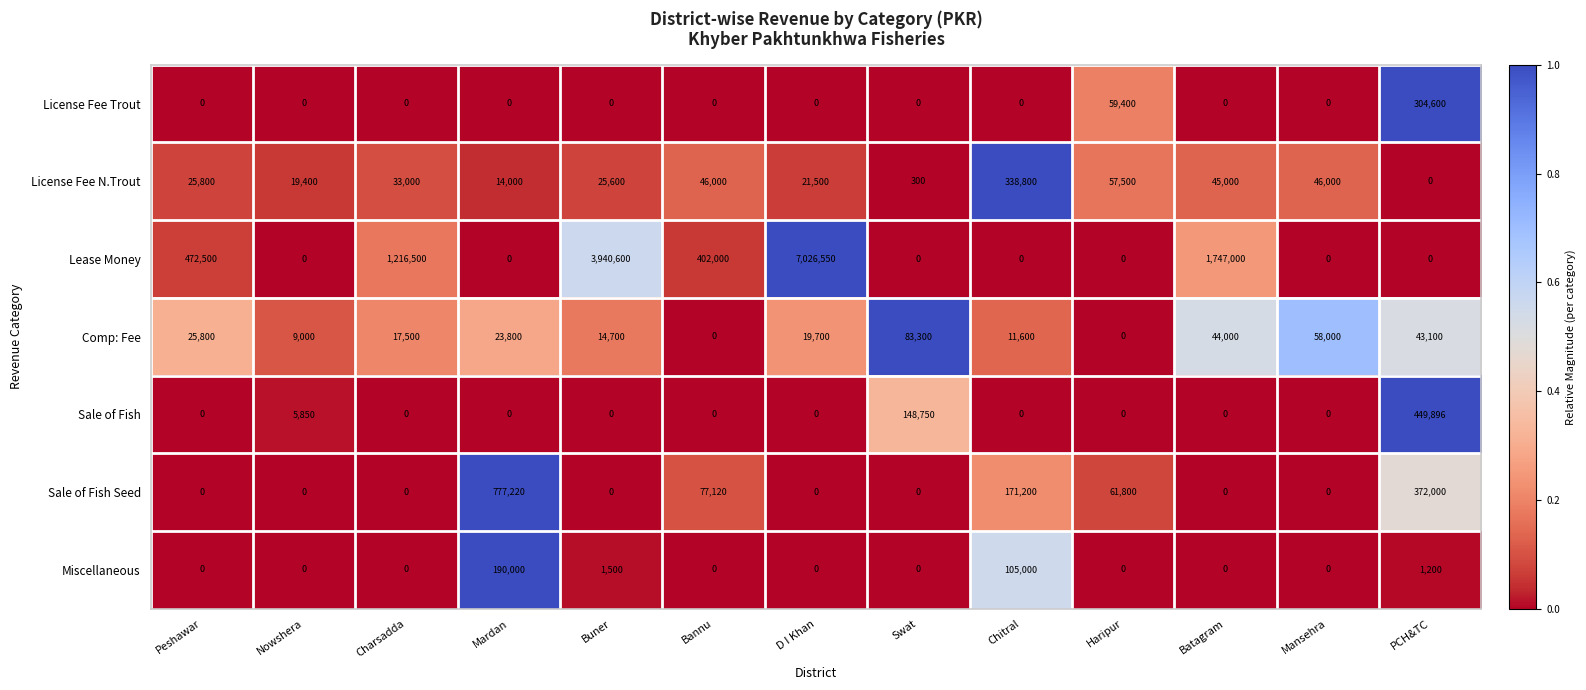

What is the difference between the second highest and minimum values in the Comp: Fee series?

58000